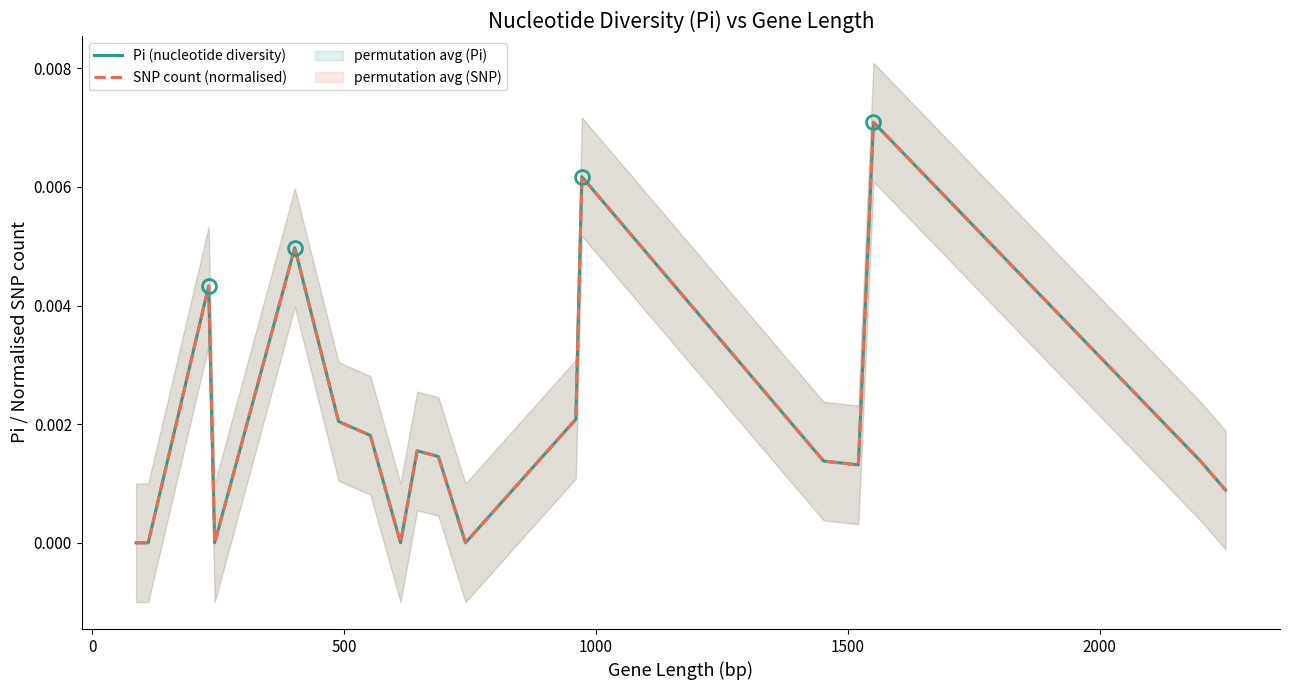

Does the chart have visible grid lines?

No